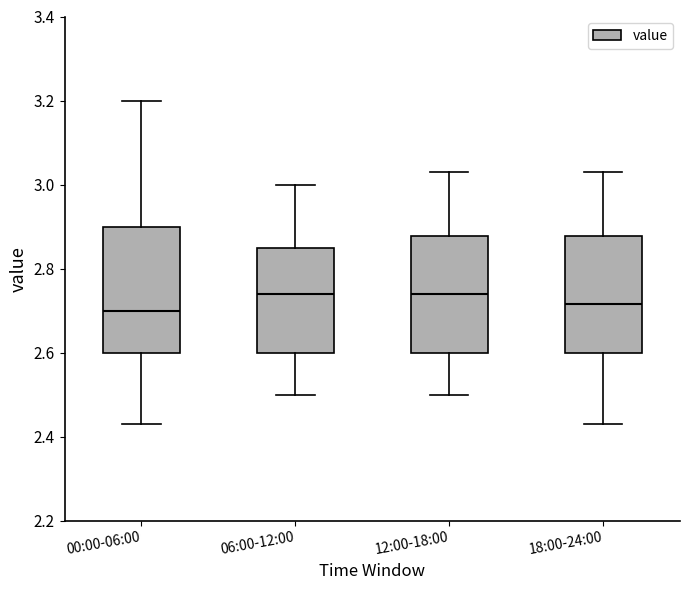

Reading left to right, transcribe this box plot: for each box, give where its median line is, the range the box spans, and where its two whiskers end, as read against the y-axis. The values are not printed on the chart, so give them approximately, as read against the axis.

00:00-06:00: median 2.70, box 2.60 to 2.90, whiskers 2.44 to 3.20
06:00-12:00: median 2.74, box 2.60 to 2.86, whiskers 2.50 to 3.00
12:00-18:00: median 2.74, box 2.60 to 2.88, whiskers 2.50 to 3.04
18:00-24:00: median 2.72, box 2.60 to 2.88, whiskers 2.44 to 3.04